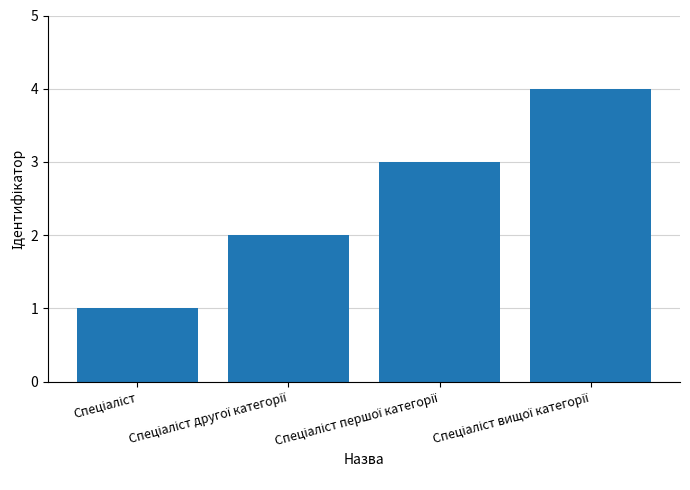

What is the sum of all values?

10